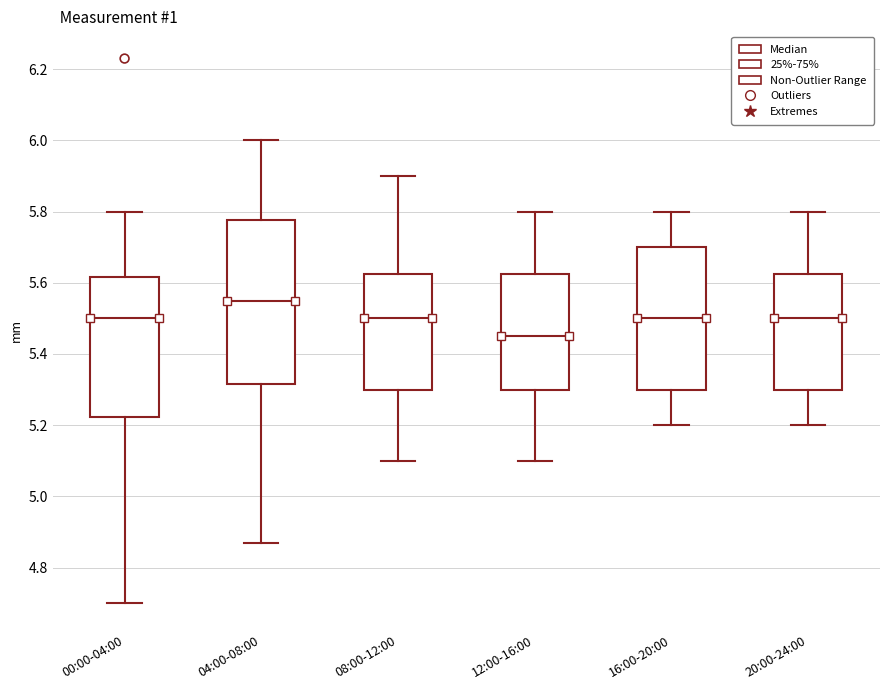

Which box is the tallest, from its lower edge to its upper edge?

04:00-08:00